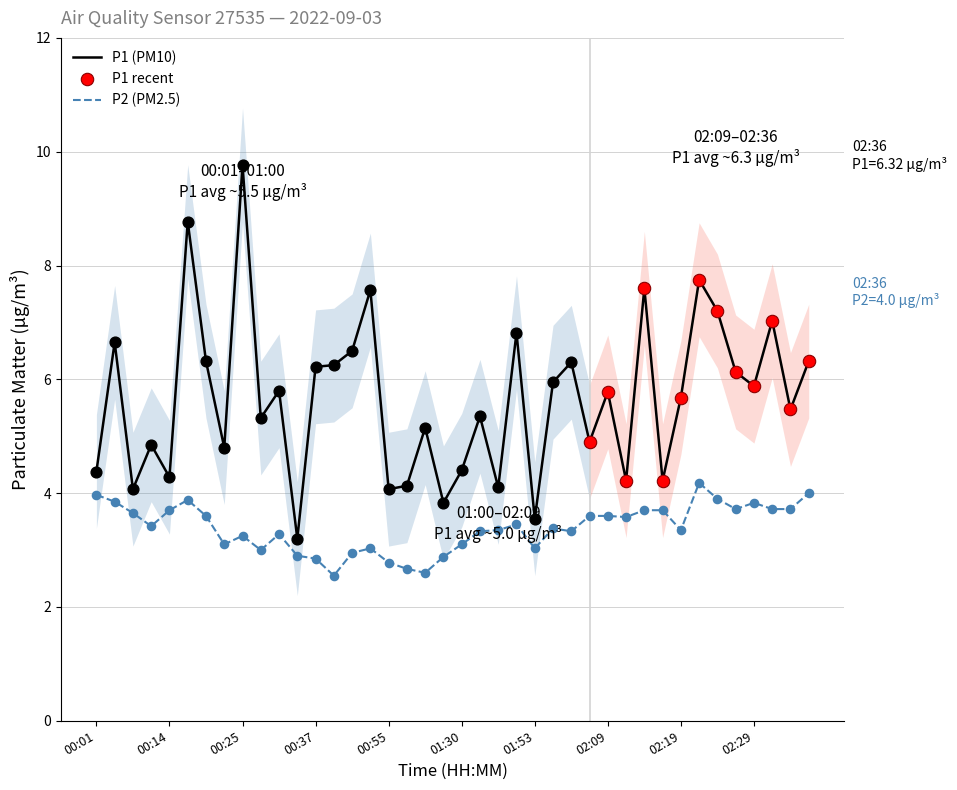

Approximately how many times larger is the value at 02:01 compared to 02:09?

0.9